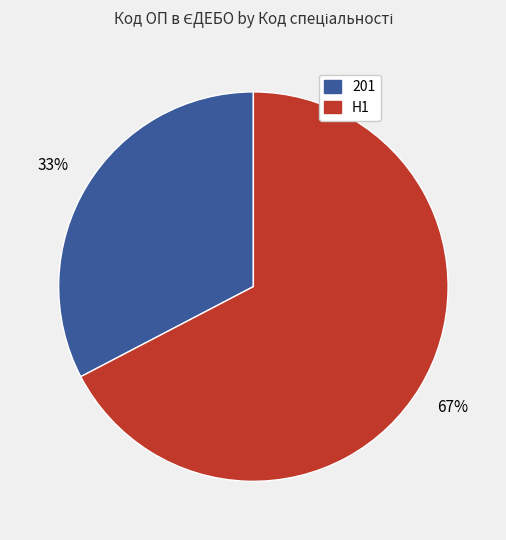

Does any single category account for the majority?

Yes